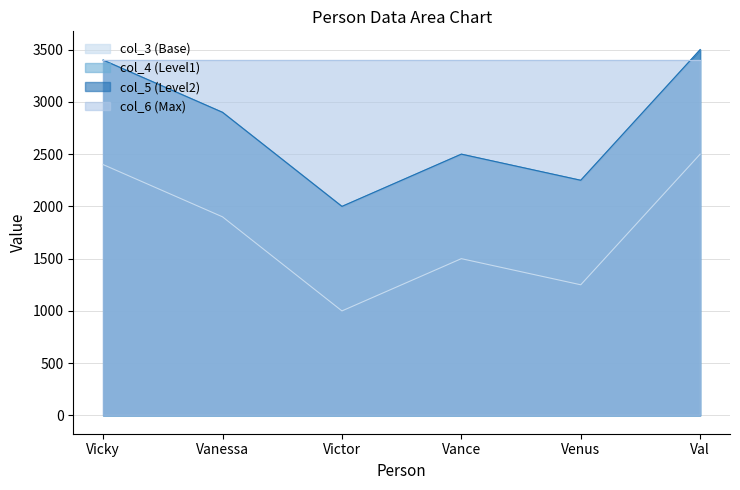

What is the lowest value of the col_3 series?

1000